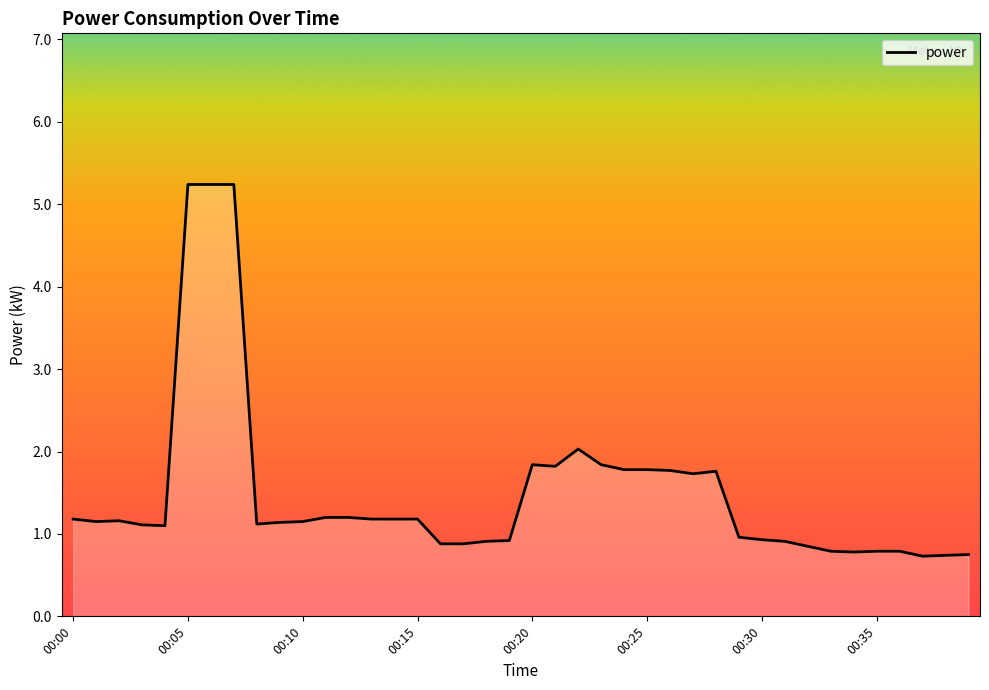

What is the maximum value shown in the chart?

5.2